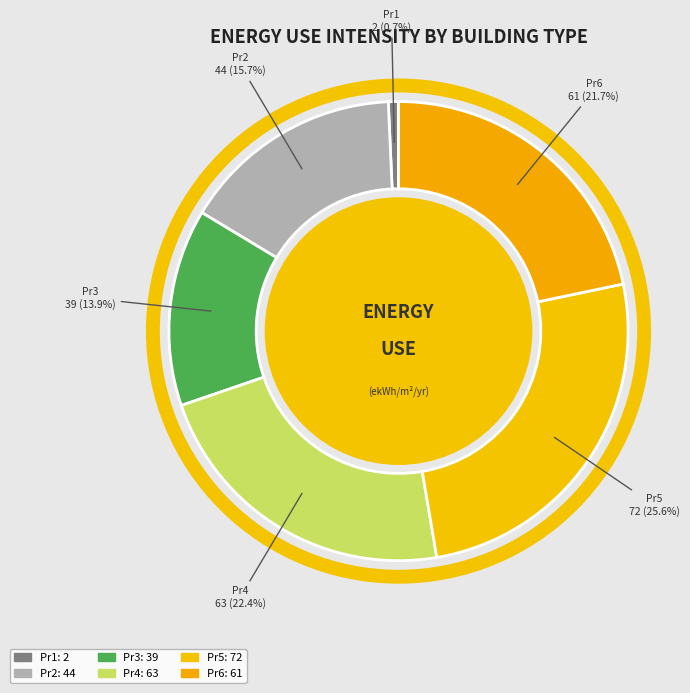

What percentage do Pr5 and Pr3 together represent?

39.5%